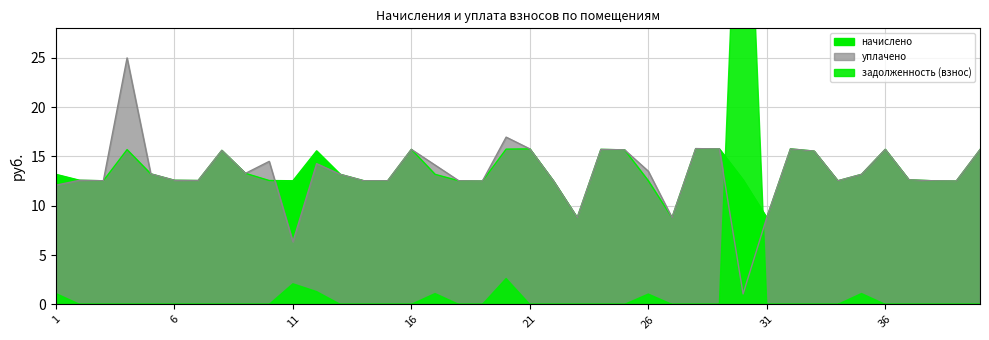

What value does the начислено series have at 6?

12.6